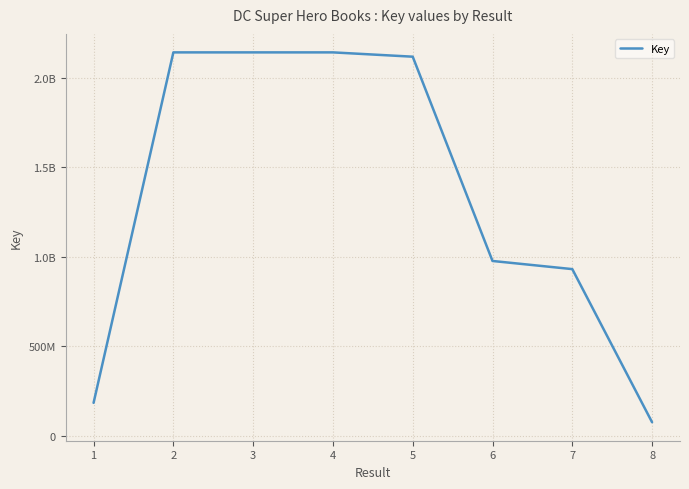

What is the difference between the values at 4 and 5?

24064540